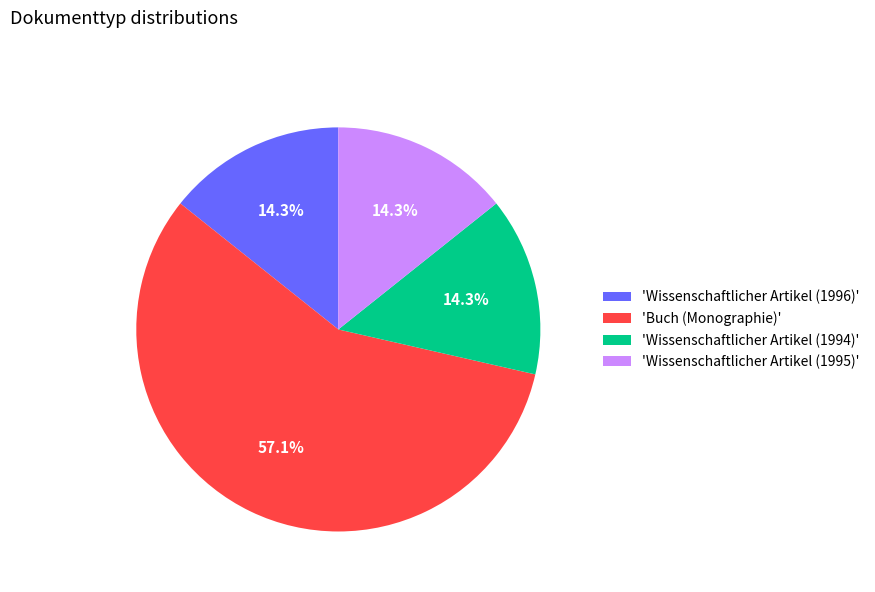

Which slice is the largest?

'Buch (Monographie)'